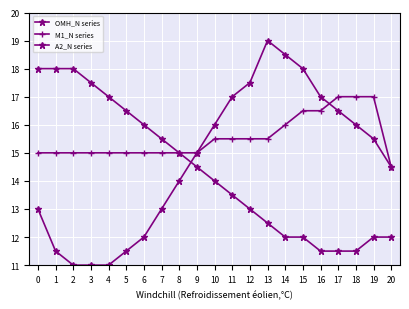

How many data points in OMH_N series are less than 14?

10